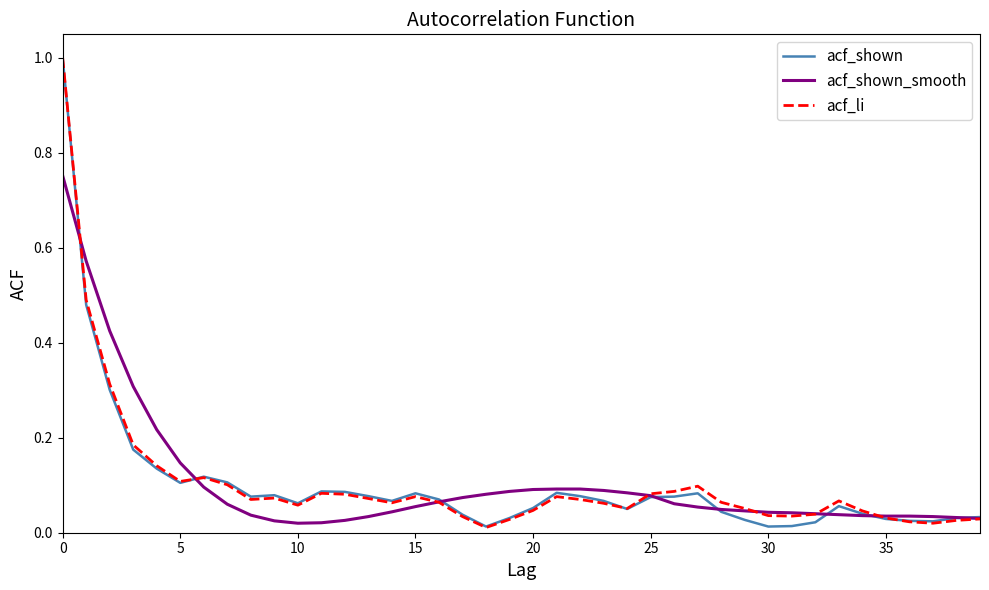

Does the chart have visible grid lines?

No